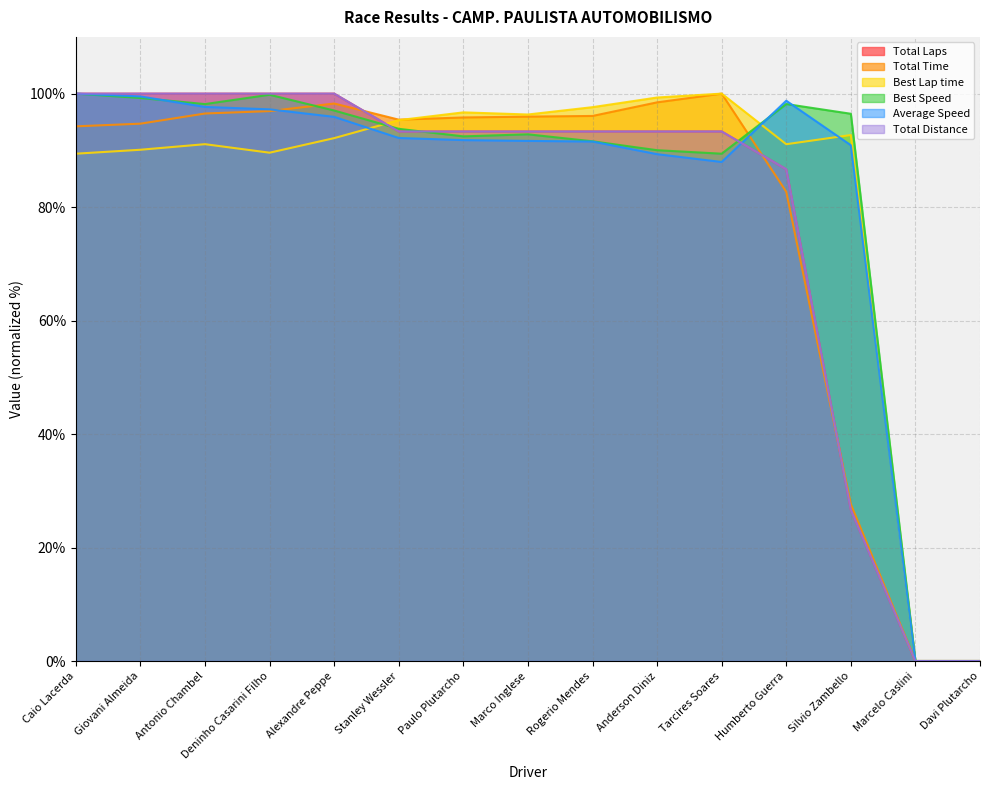

True or false: Total Time and Total Distance intersect in this chart.

True